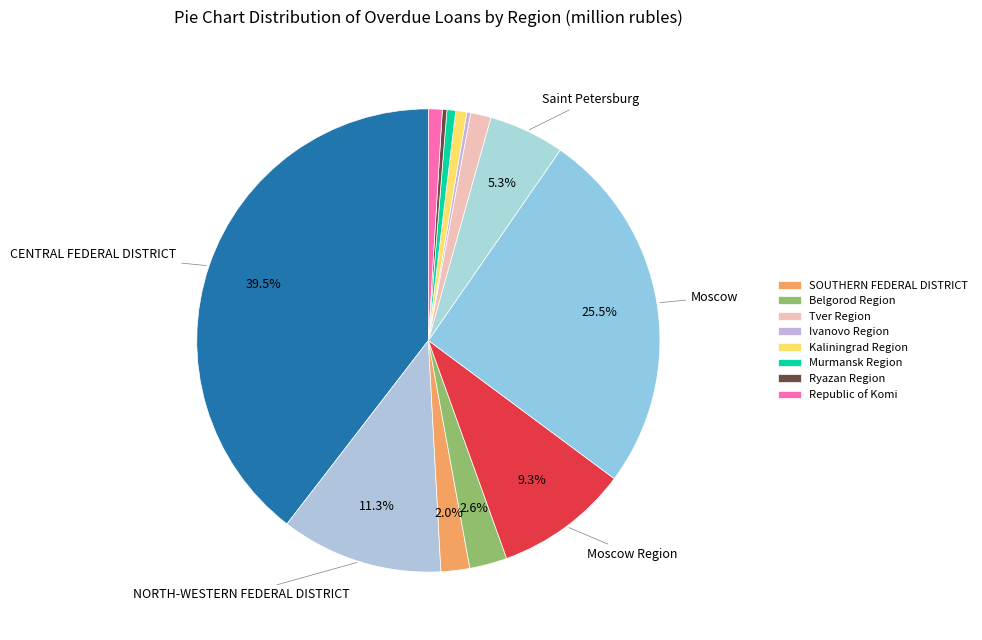

How many slices are in this pie chart?

13